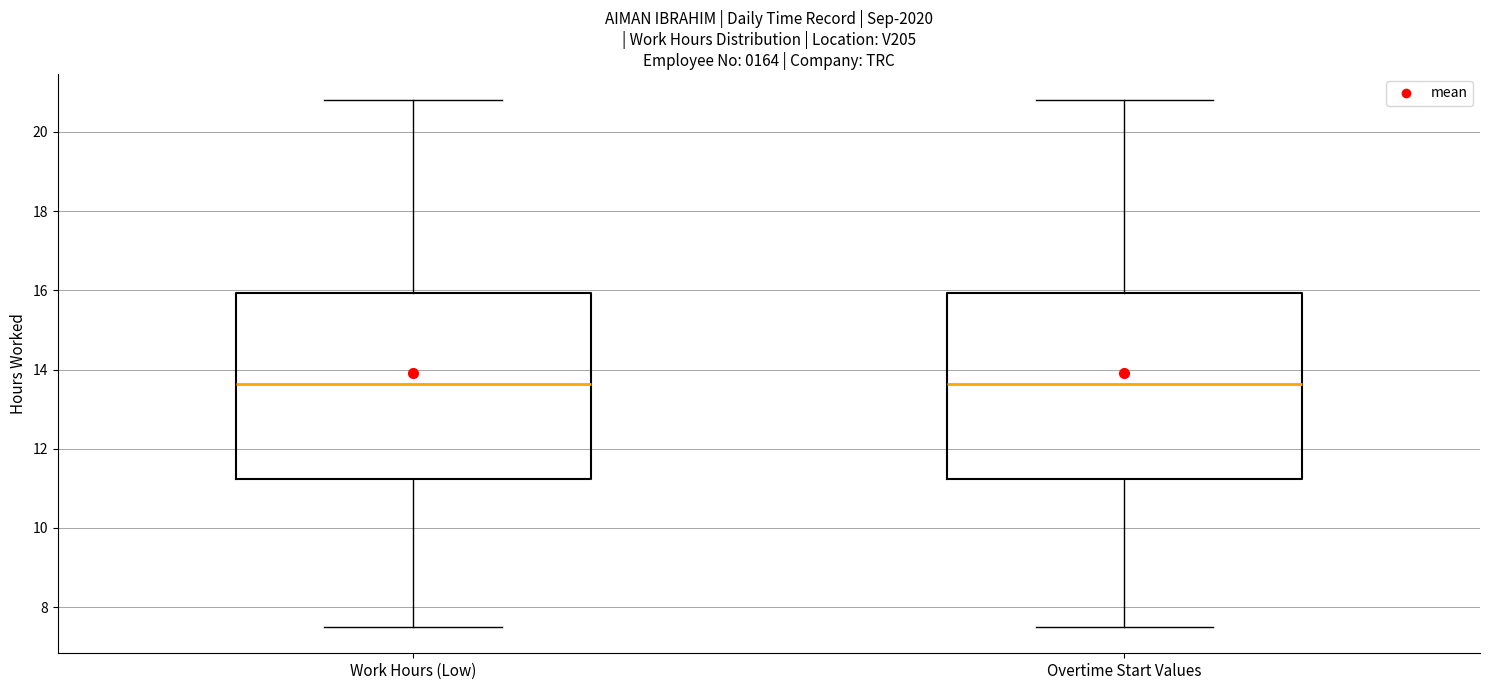

Where does the upper whisker of the box for Work Hours (Low) end on the y-axis? The values are not printed on the chart, so give them approximately, as read against the axis.

20.8